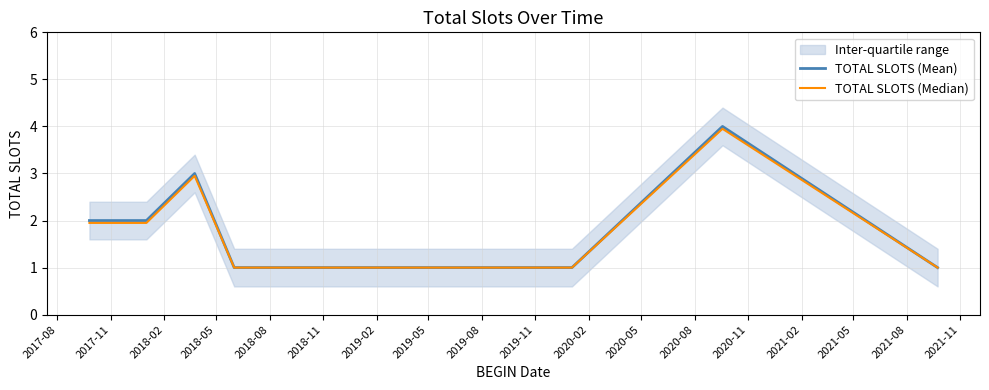

What is the minimum value shown in the chart?

1.0